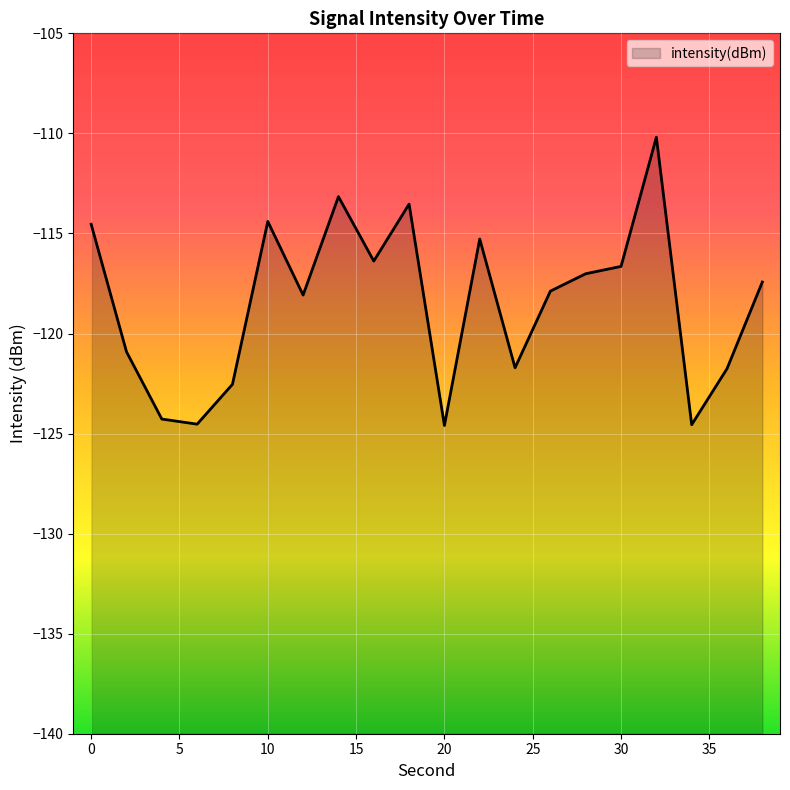

Count the number of values greater than -117.

8